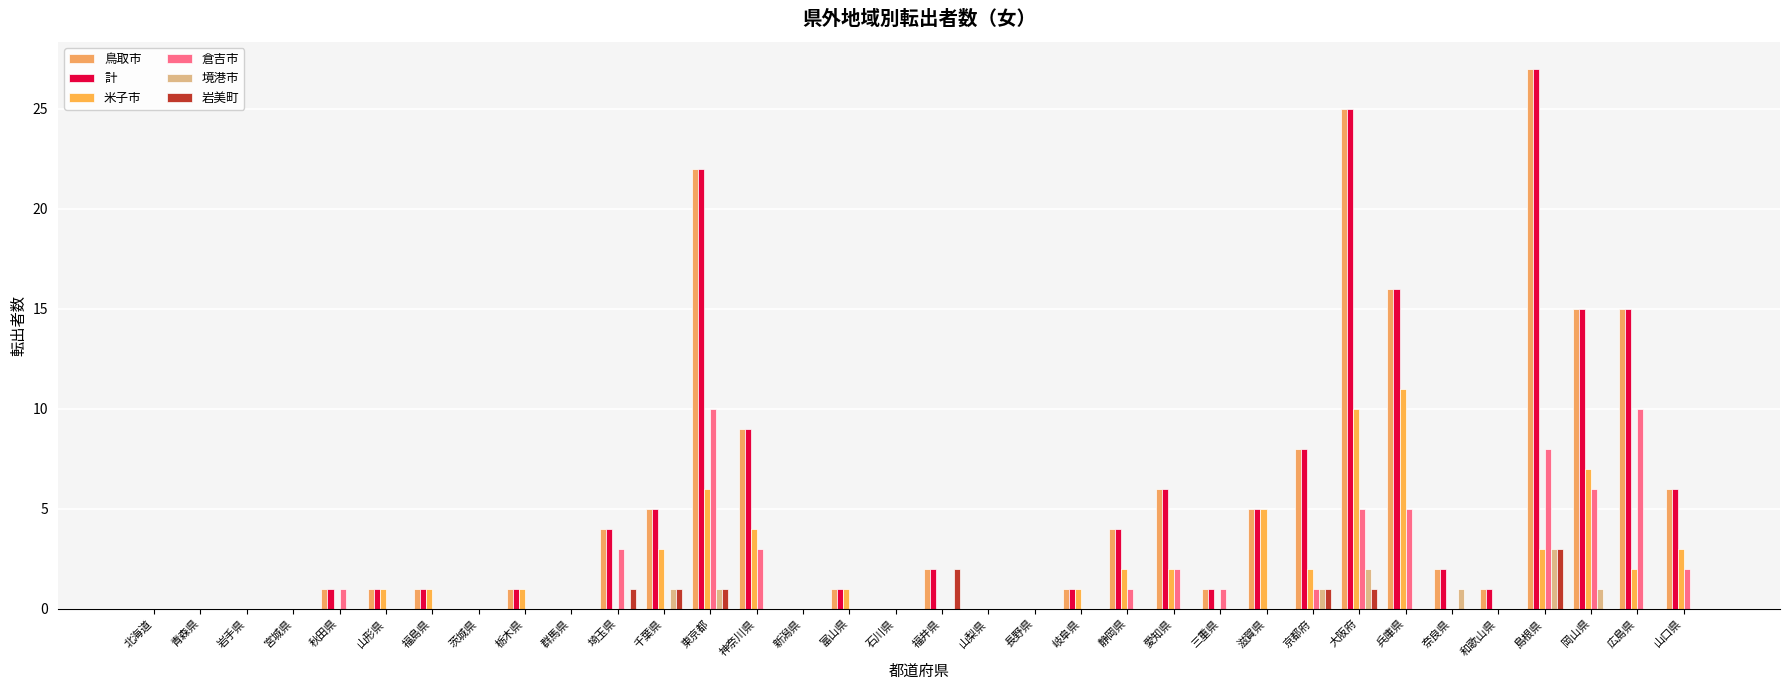

What is the sum of all 倉吉市 values?

58